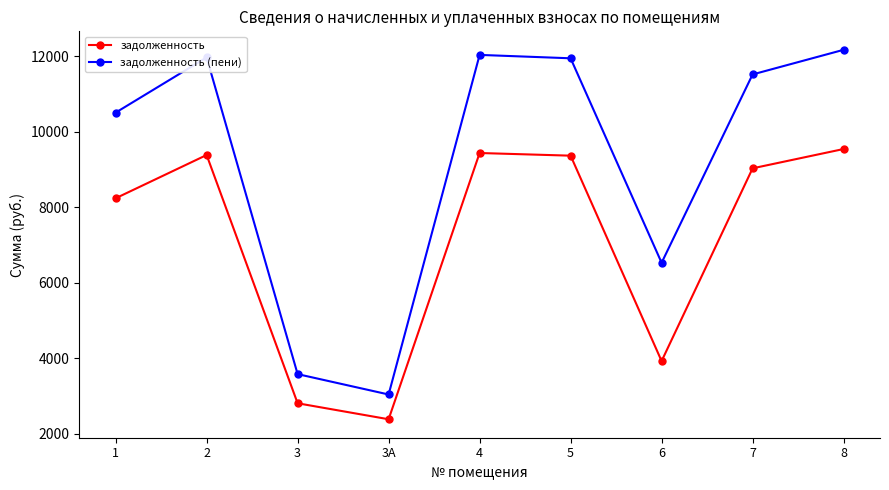

True or false: задолженность and задолженность (пени) cross at least once.

False